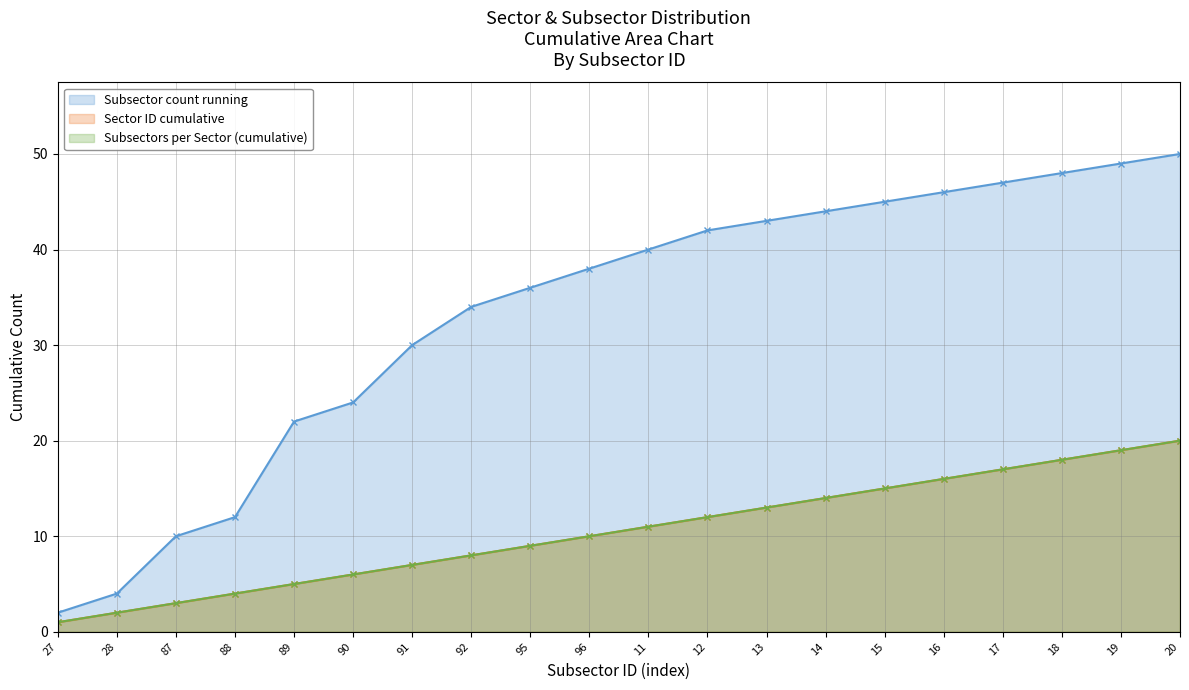

Reading left to right, transcribe all the data shown in this chart.

Subsectors per Sector (cumulative): 27=1	28=2	87=3	88=4	89=5	90=6	91=7	92=8	95=9	96=10	11=11	12=12	13=13	14=14	15=15	16=16	17=17	18=18	19=19	20=20
Sector ID cumulative: 27=1	28=2	87=3	88=4	89=5	90=6	91=7	92=8	95=9	96=10	11=11	12=12	13=13	14=14	15=15	16=16	17=17	18=18	19=19	20=20
Subsector count running: 27=2	28=4	87=10	88=12	89=22	90=24	91=30	92=34	95=36	96=38	11=40	12=42	13=43	14=44	15=45	16=46	17=47	18=48	19=49	20=50